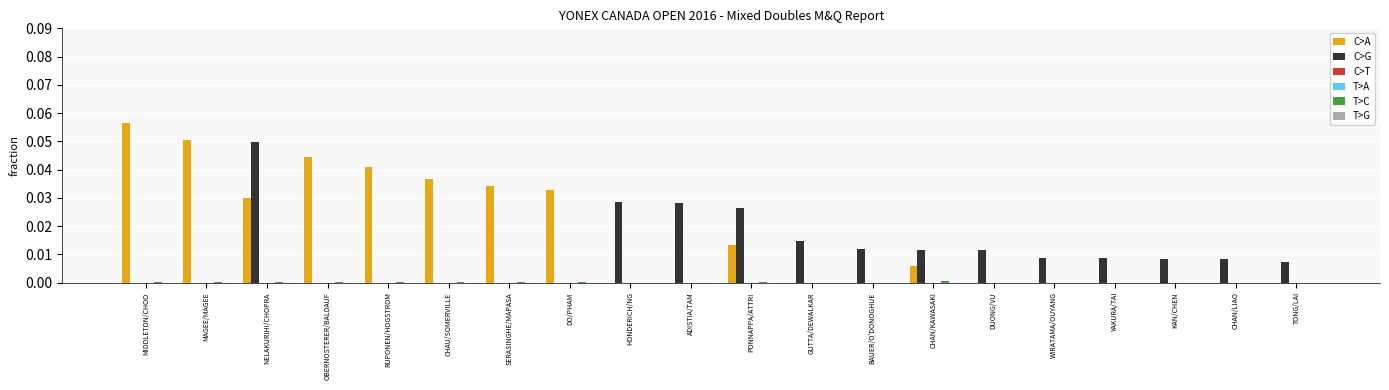

At which category is the sum across all series the highest?

NELAKURIHI/CHOPRA